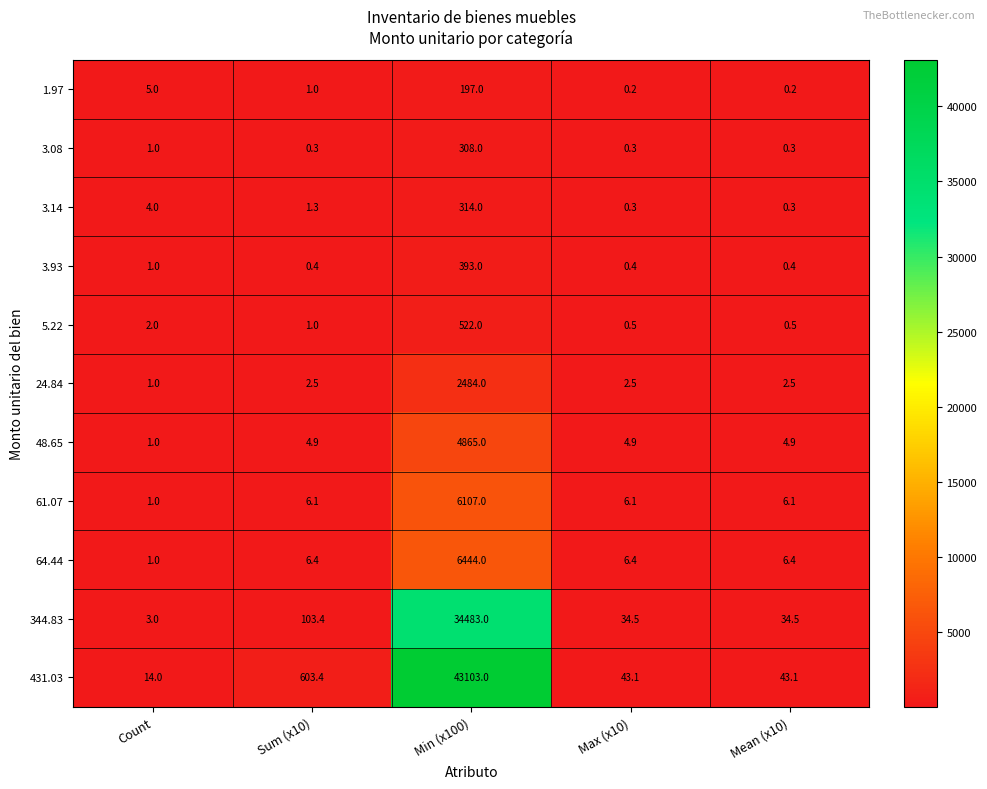

List the series in order of their peak value, highest first.

431.03, 344.83, 64.44, 61.07, 48.65, 24.84, 5.22, 3.93, 3.14, 3.08, 1.97